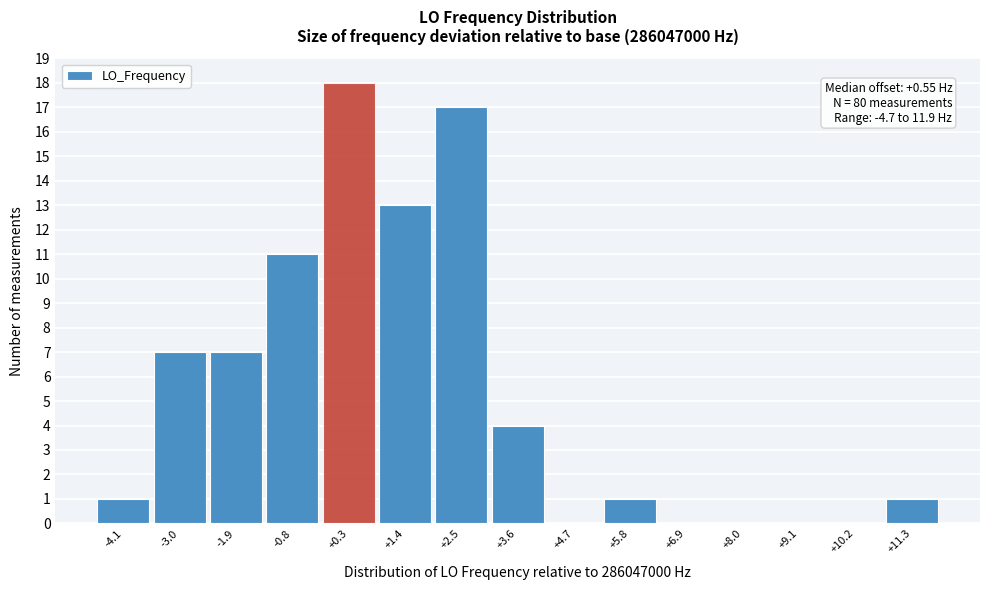

Which range on the x-axis has the tallest bar?

-0.2 to 0.8